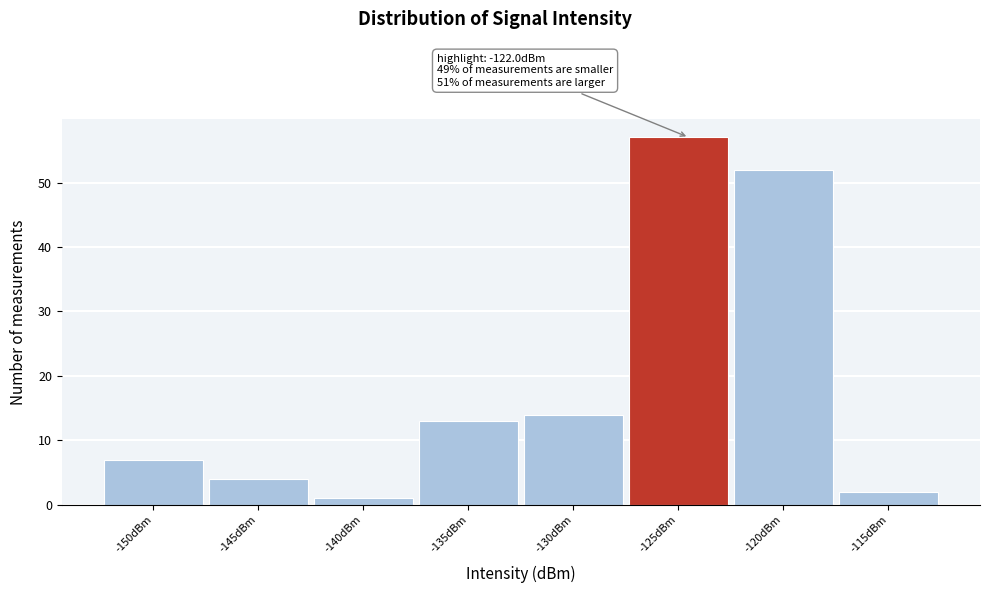

Reading right to left, transcribe all the data shown in this chart.

-115dBm=2	-120dBm=52	-125dBm=57	-130dBm=14	-135dBm=13	-140dBm=1	-145dBm=4	-150dBm=7